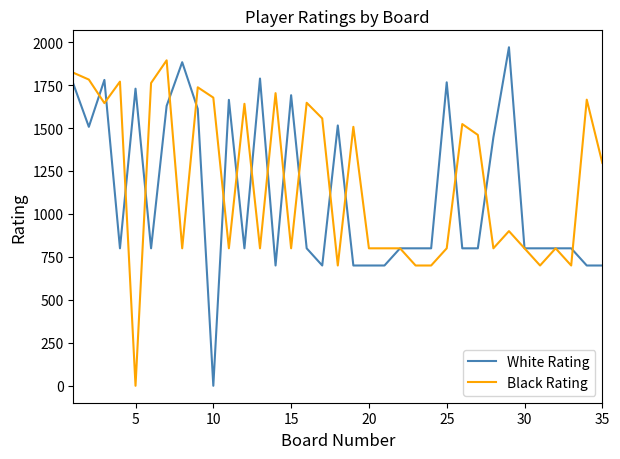

What is the average value of the White Rating series?

1115